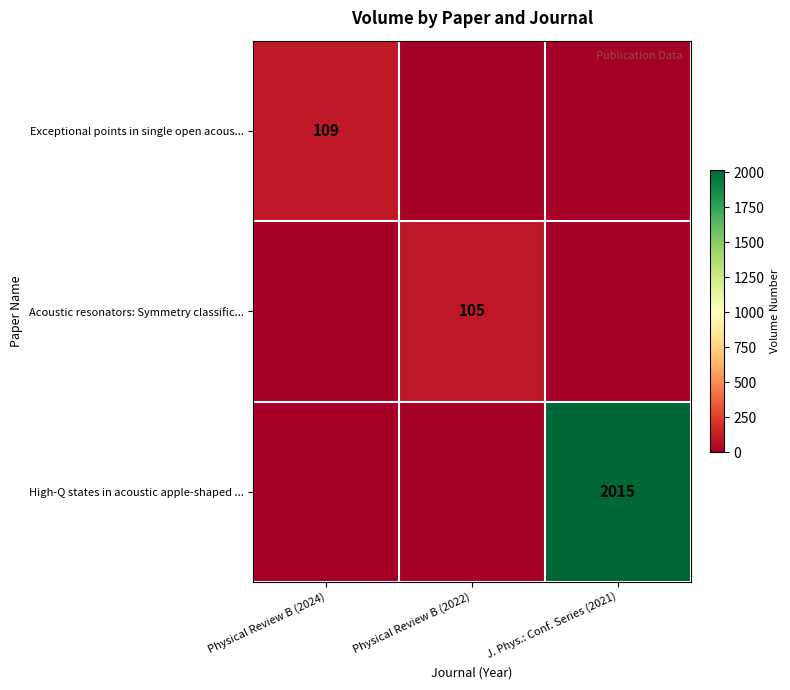

The value of Acoustic resonators: Symmetry classific... at Physical Review B (2022) is 105. True or false?

True